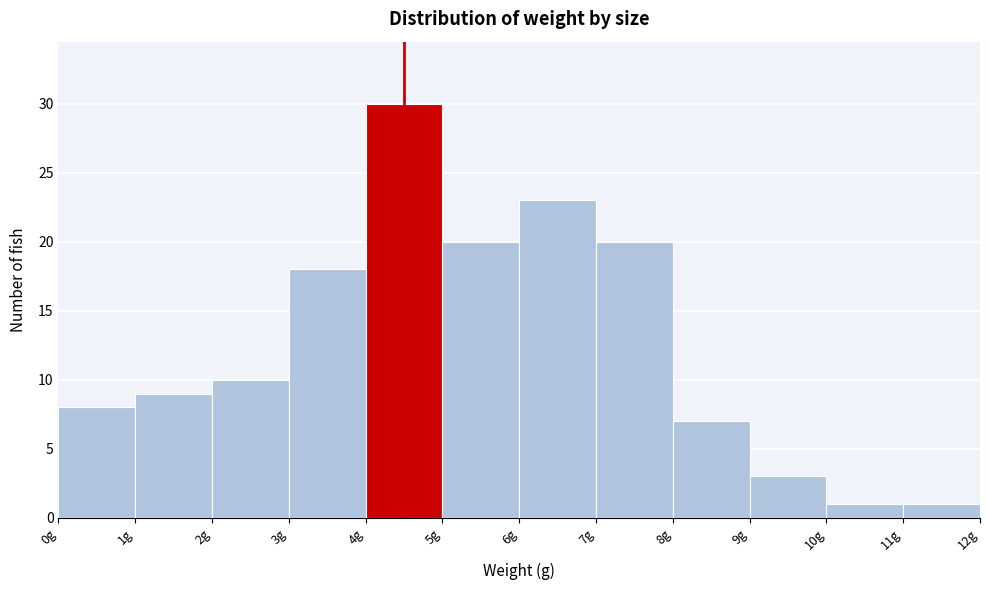

Over which range of the x-axis is the bar tallest?

4 to 5